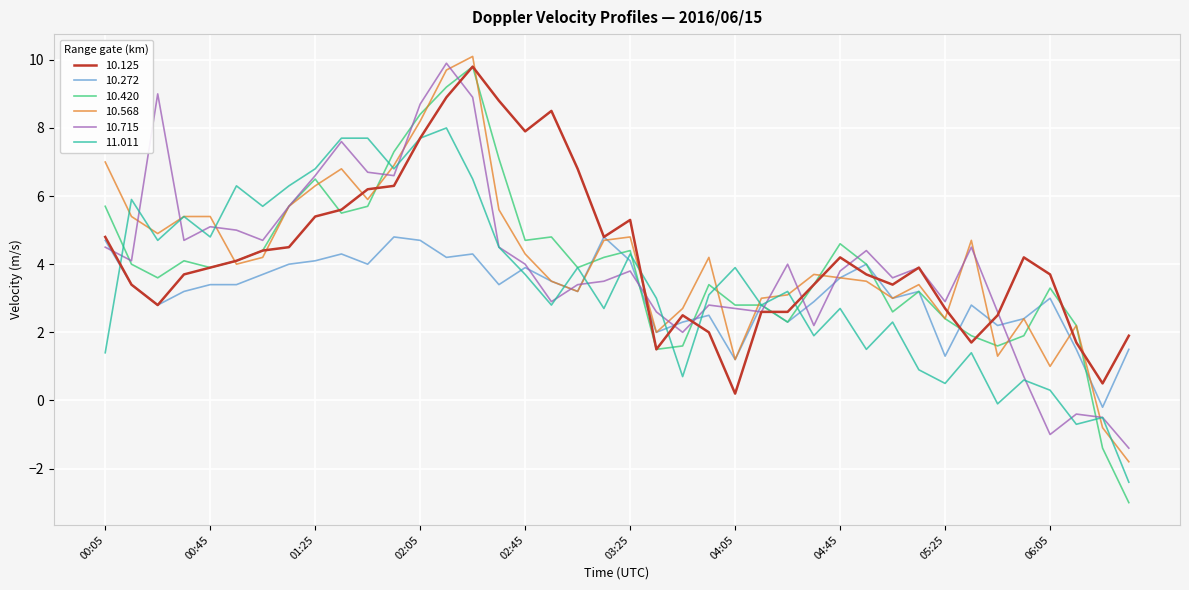

What is the lowest value of the 10.715 series?

-1.4